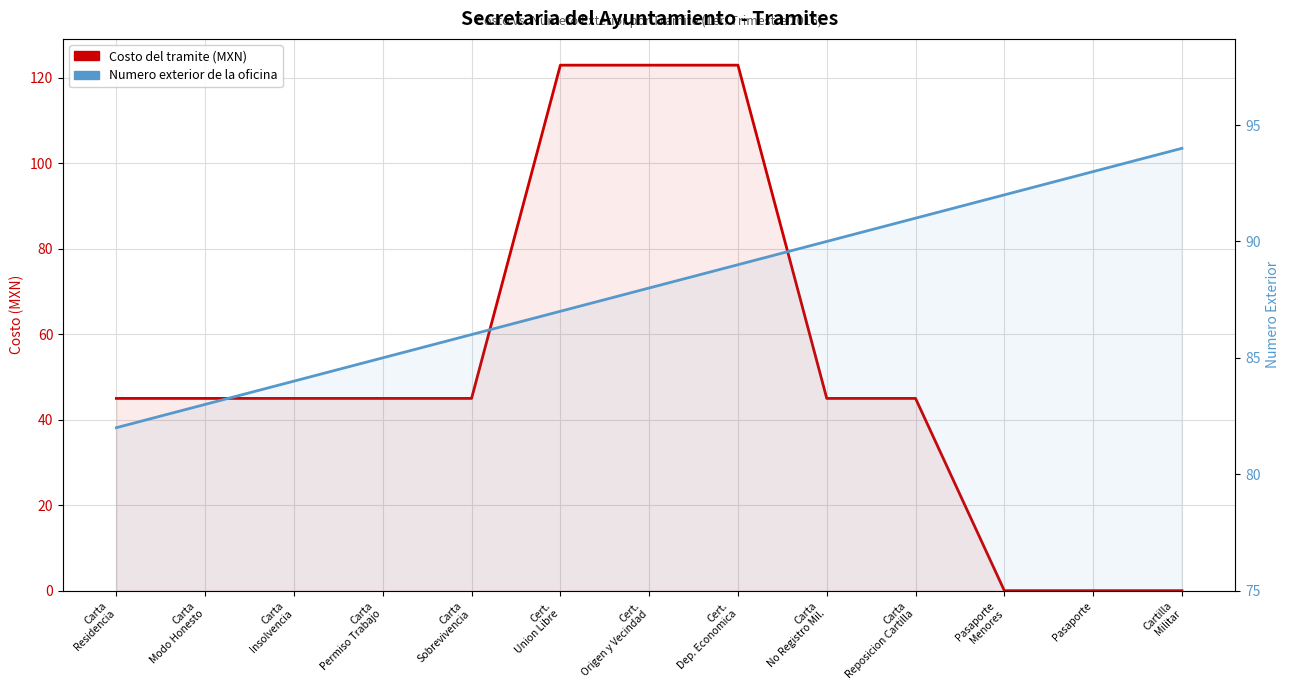

What is the value of the Costo del tramite (MXN) point at the 9th from the left?

45